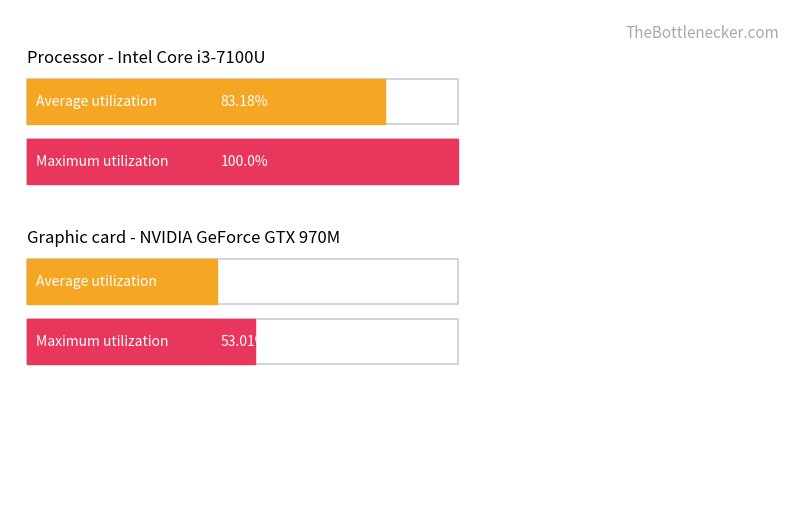

Which series has the widest spread of values?

Maximum utilization